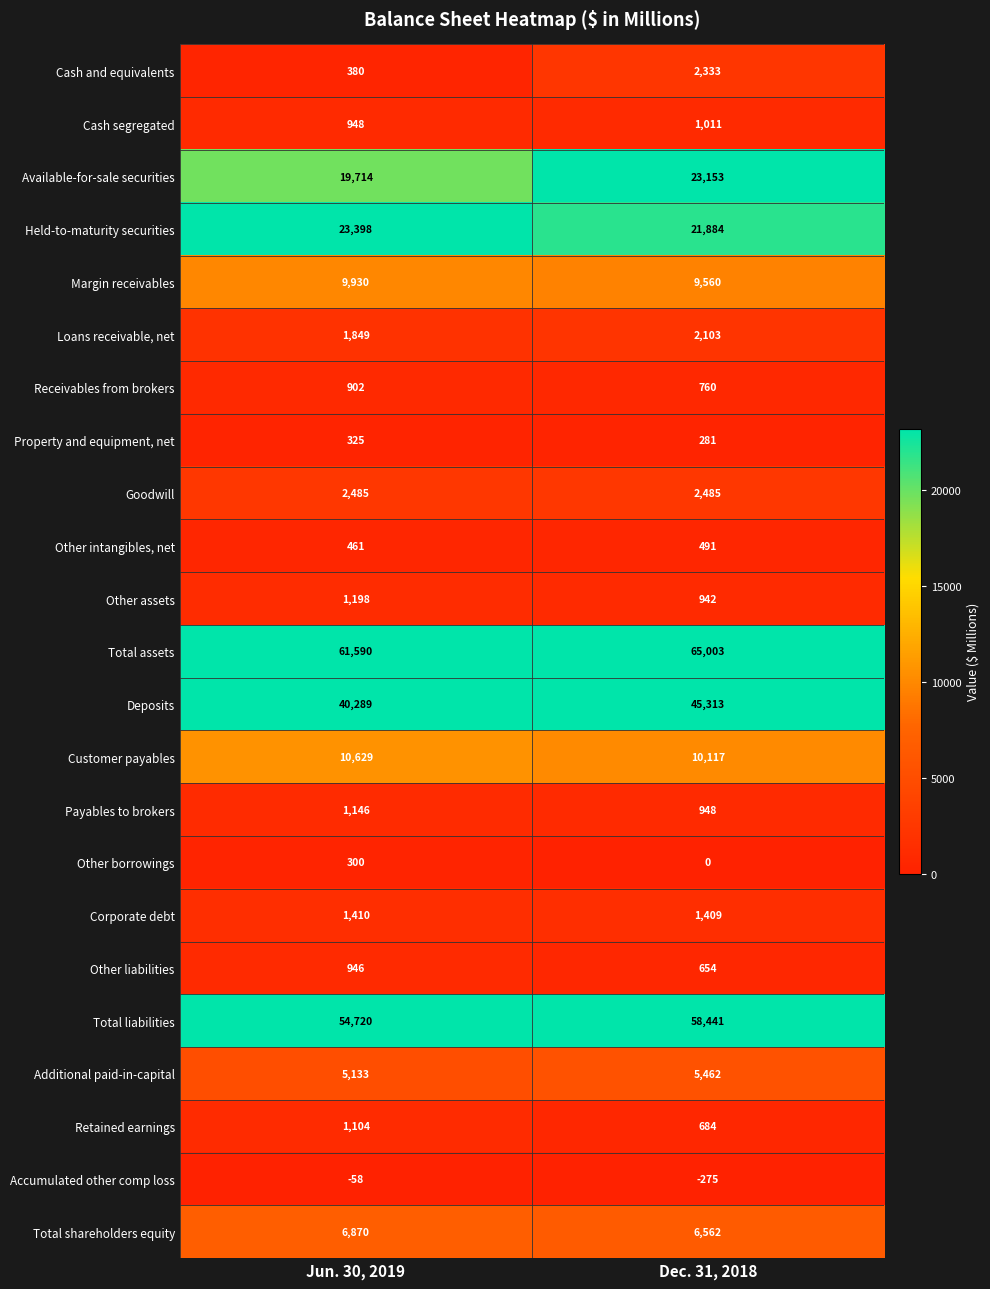

What is the highest value of the Goodwill series?

2485